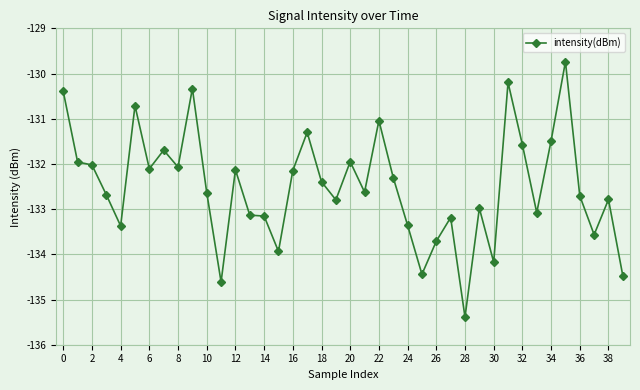

How many categories are shown in the chart?

40